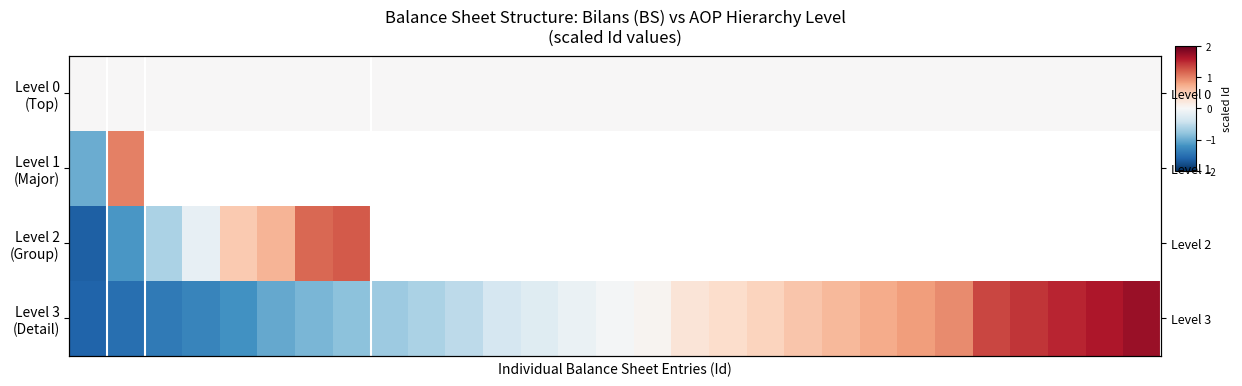

What is the minimum value for Level 2 (Group)?

-1.6